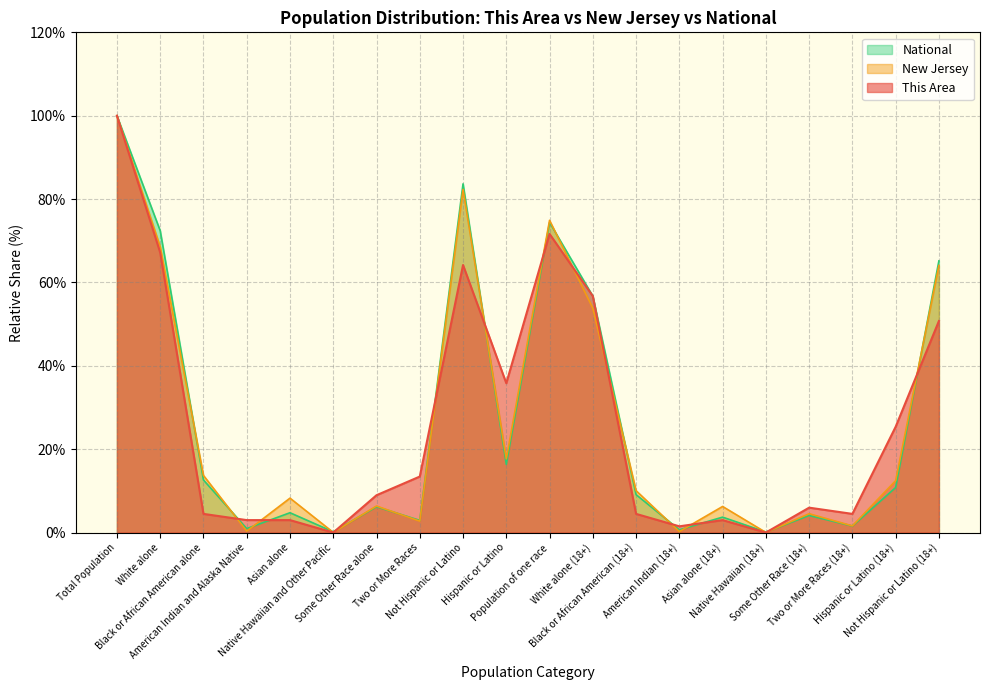

Rank the series at Hispanic or Latino from lowest to highest value.

National, New Jersey, This Area